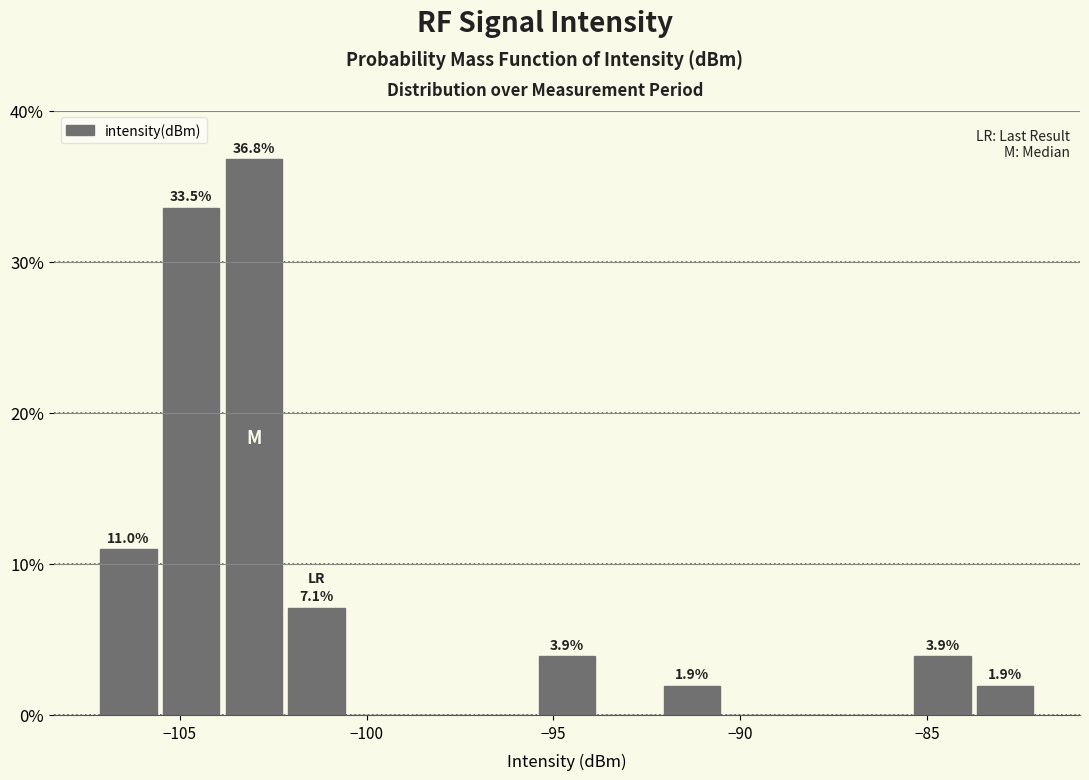

Around what value on the x-axis is the tallest bar? Give the approximate position of its centre, as read against the axis.

-103.0